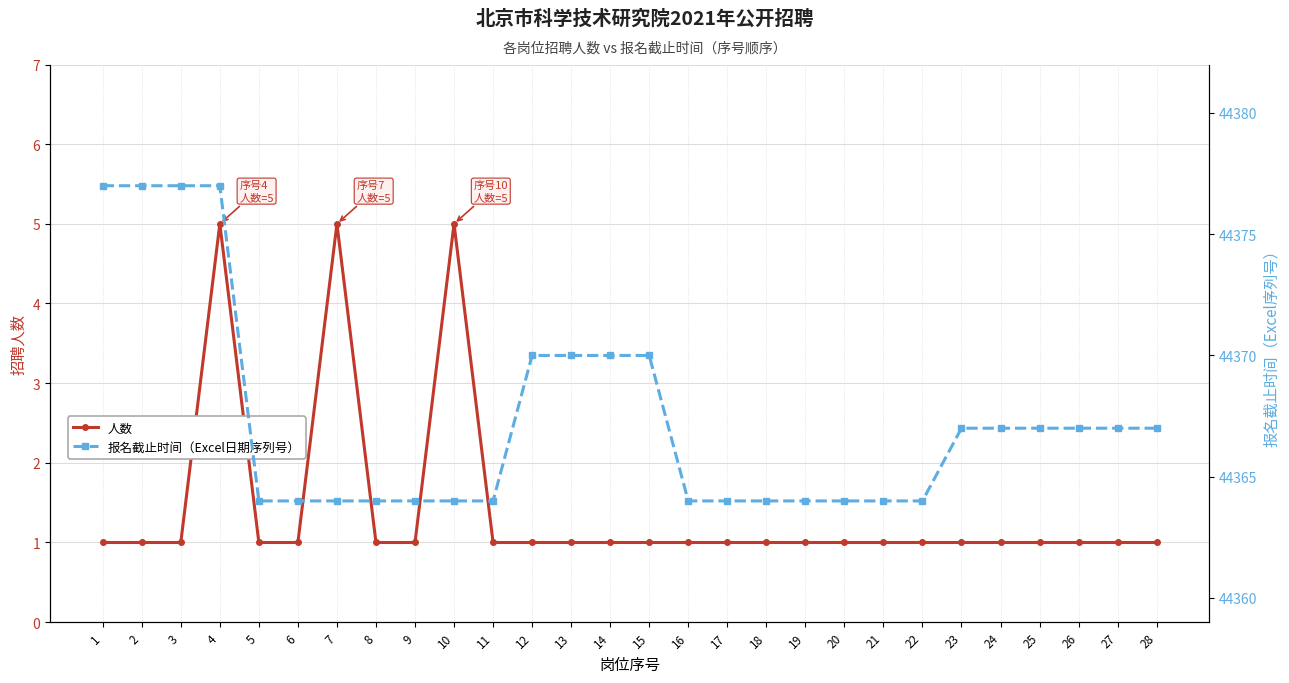

List the labels in order of 人数 value, smallest first.

1, 2, 3, 5, 6, 8, 9, 11, 12, 13, 14, 15, 16, 17, 18, 19, 20, 21, 22, 23, 24, 25, 26, 27, 28, 4, 7, 10